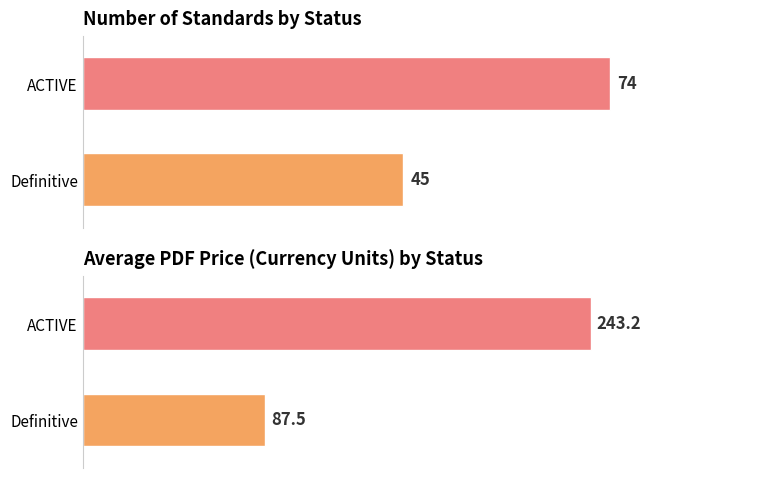

How many distinct data groups are displayed?

2